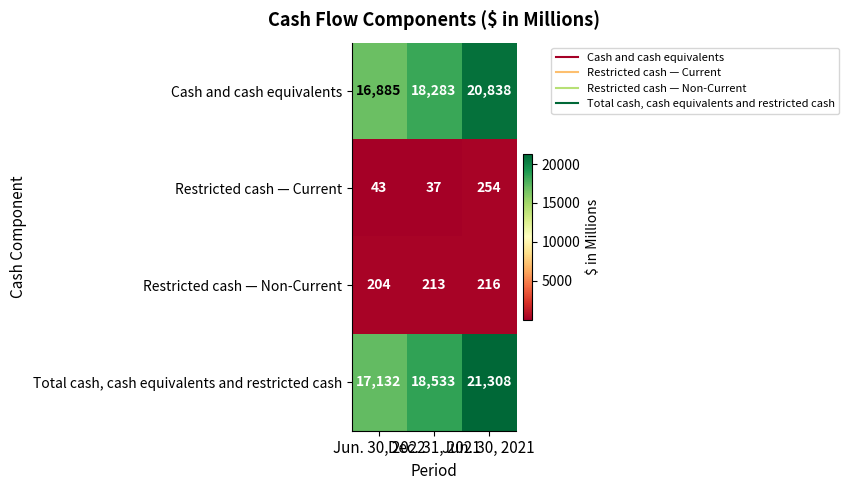

Count the Total cash, cash equivalents and restricted cash values in the range 17132 to 21308.

3